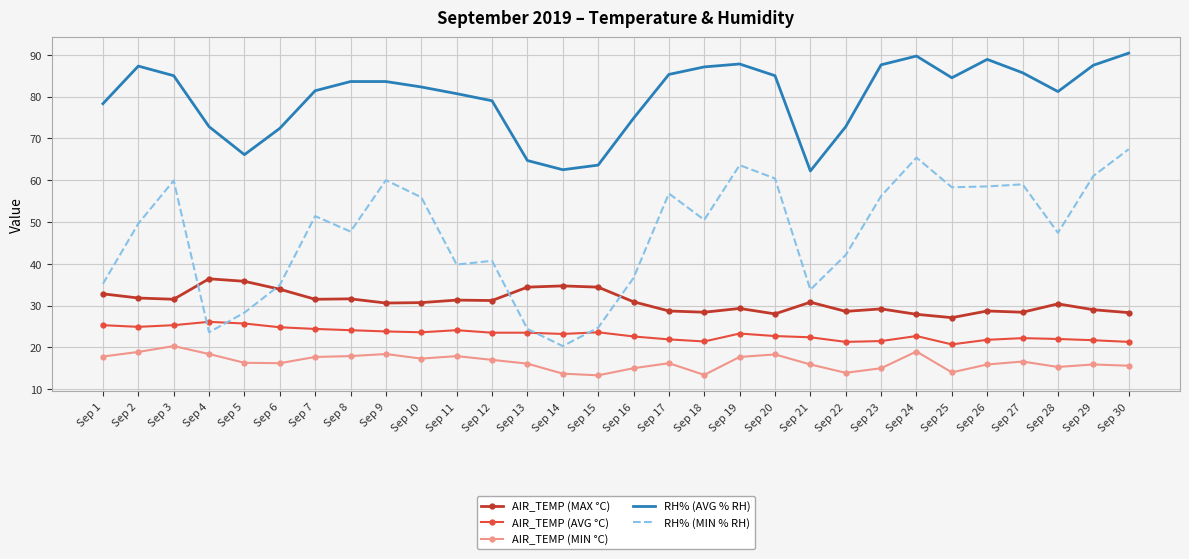

What is the maximum value for RH% (AVG % RH)?

90.4